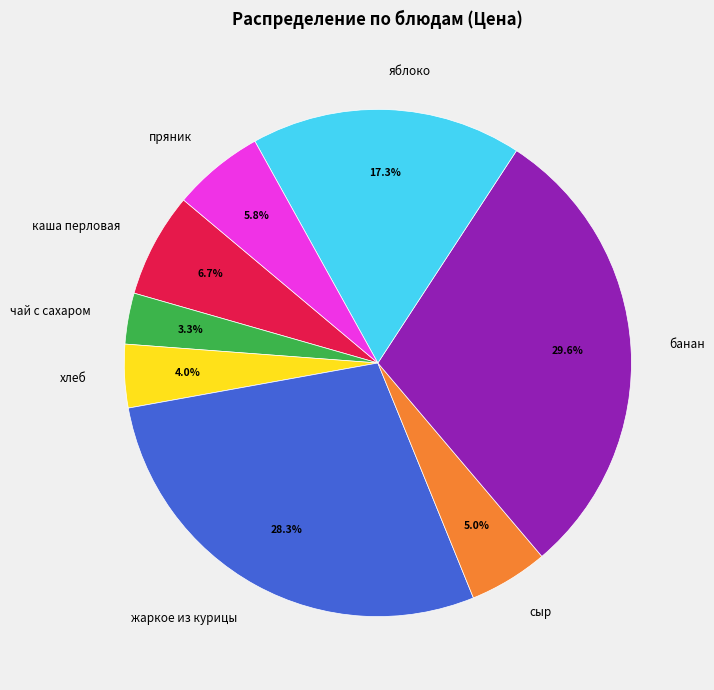

How many segments does this pie chart have?

8